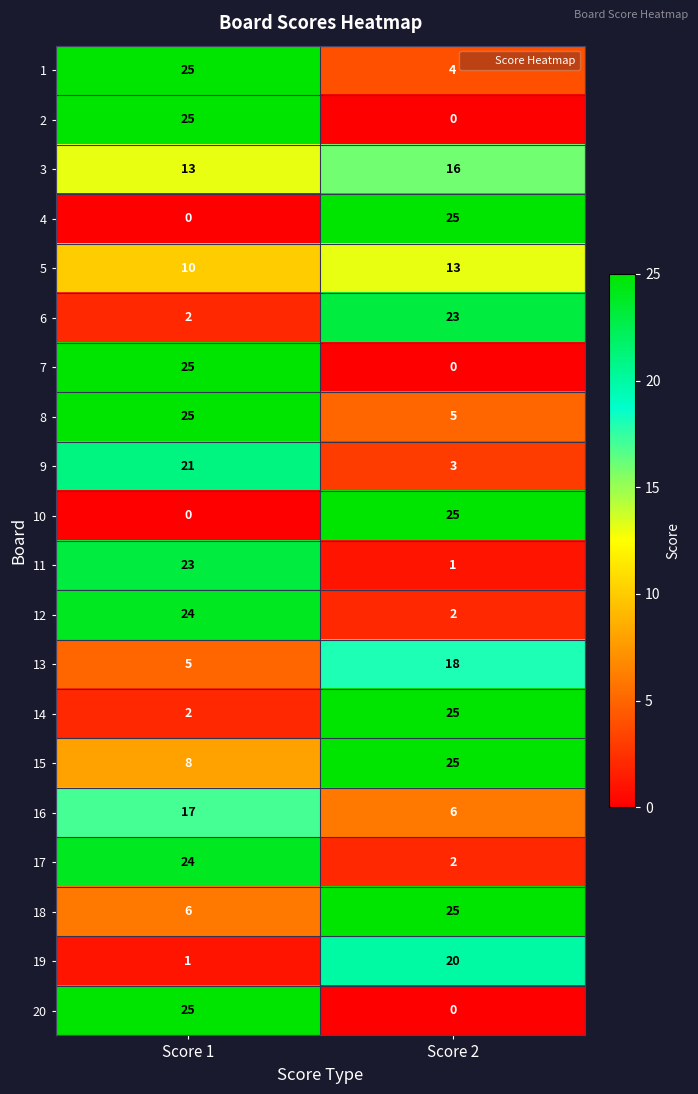

What is the sum of the 19 values at Score 1 and Score 2?

21